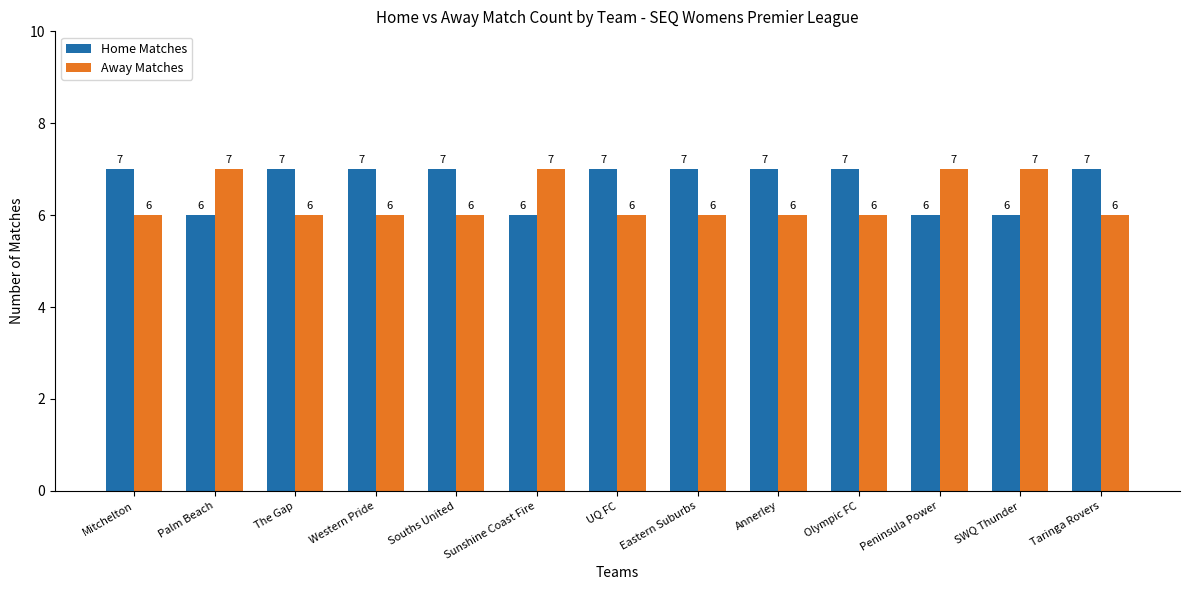

Rank the series at Palm Beach from highest to lowest value.

Away Matches, Home Matches